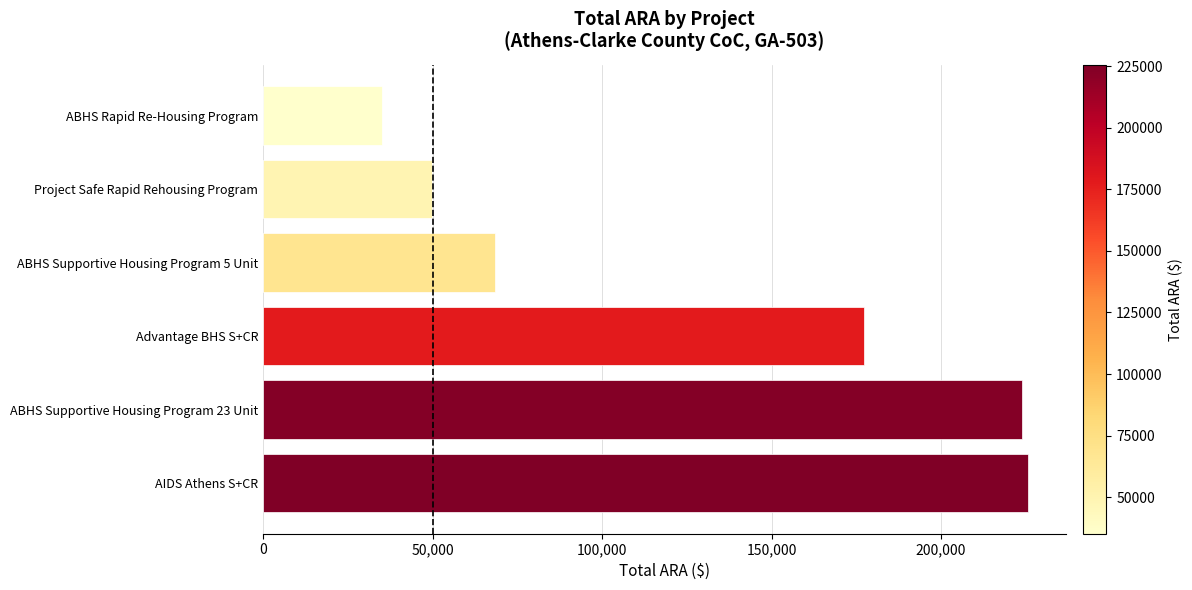

Reading top to bottom, what are all the values shown in this chart?

ABHS Rapid Re-Housing Program=35124	Project Safe Rapid Rehousing Program=49964	ABHS Supportive Housing Program 5 Unit=68509	Advantage BHS S+CR=177386	ABHS Supportive Housing Program 23 Unit=223900	AIDS Athens S+CR=225603